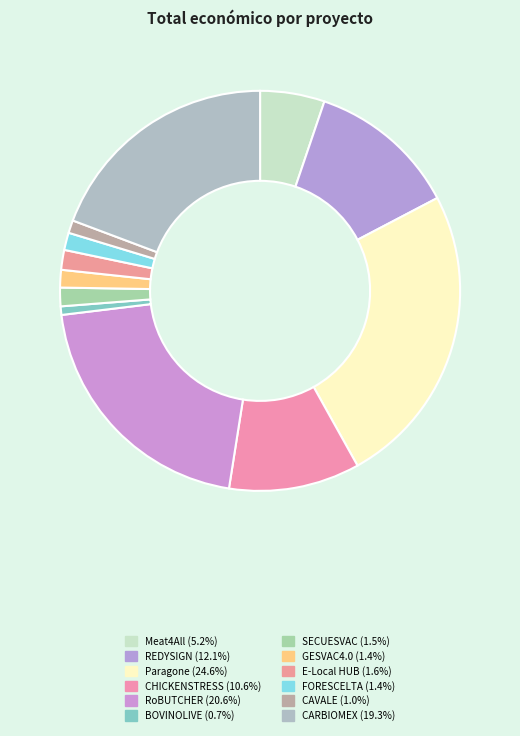

What is the change in value from Meat4All to E-Local HUB?

-1320841